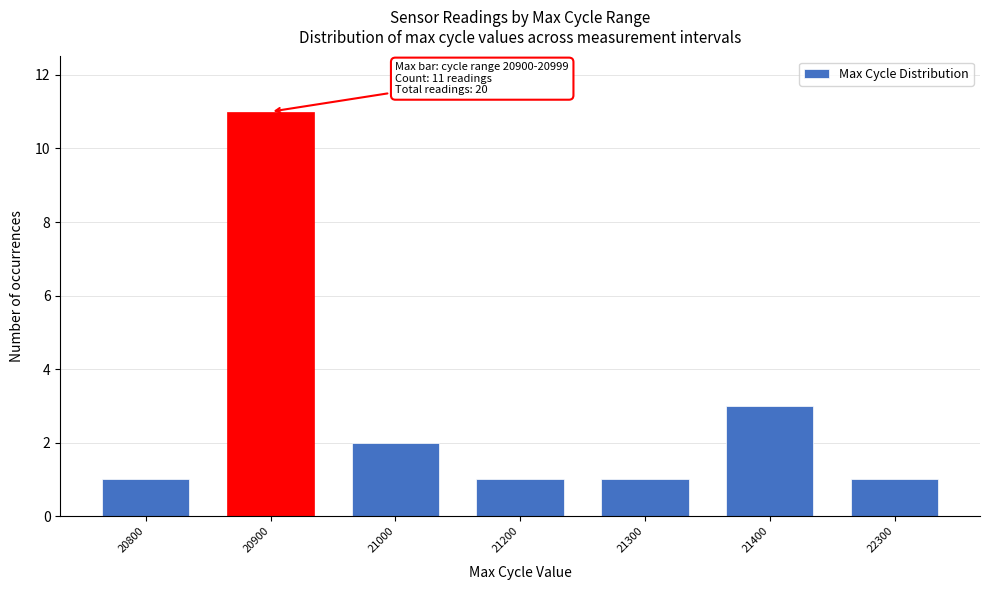

How many data points does each series have?

7